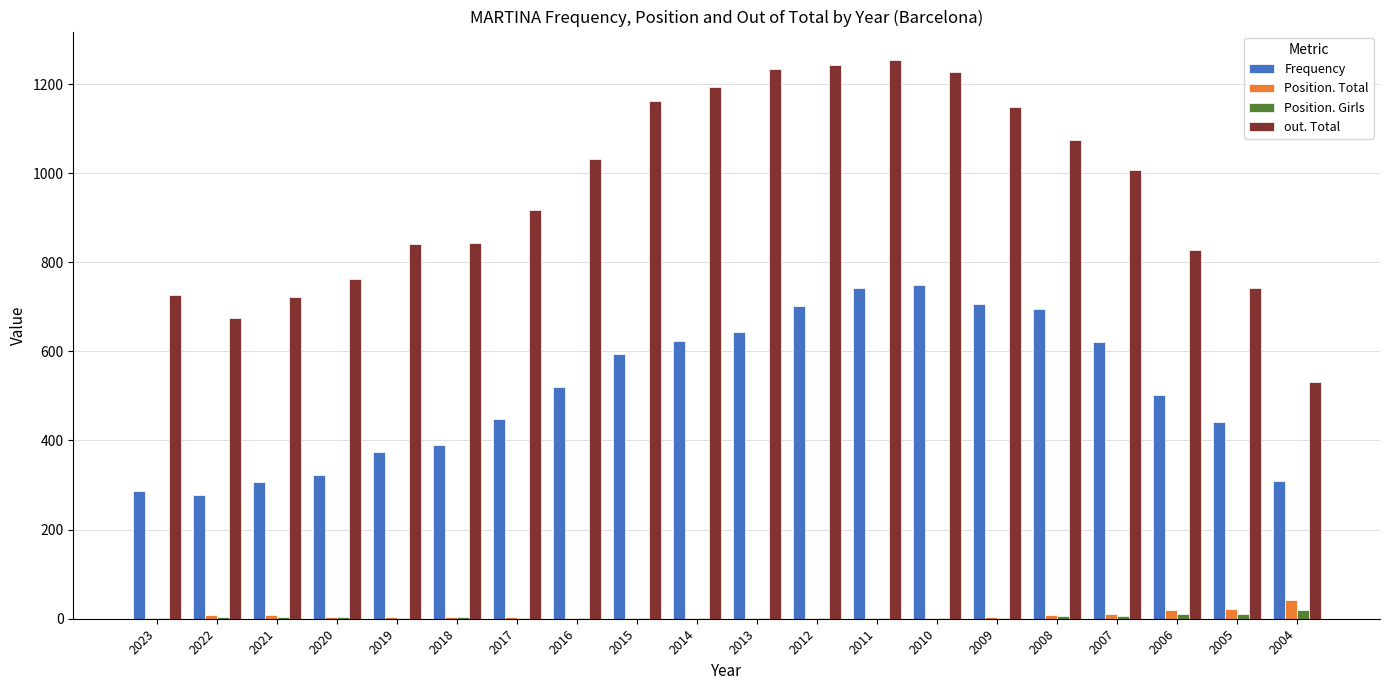

Which series has the largest total across all categories?

out. Total